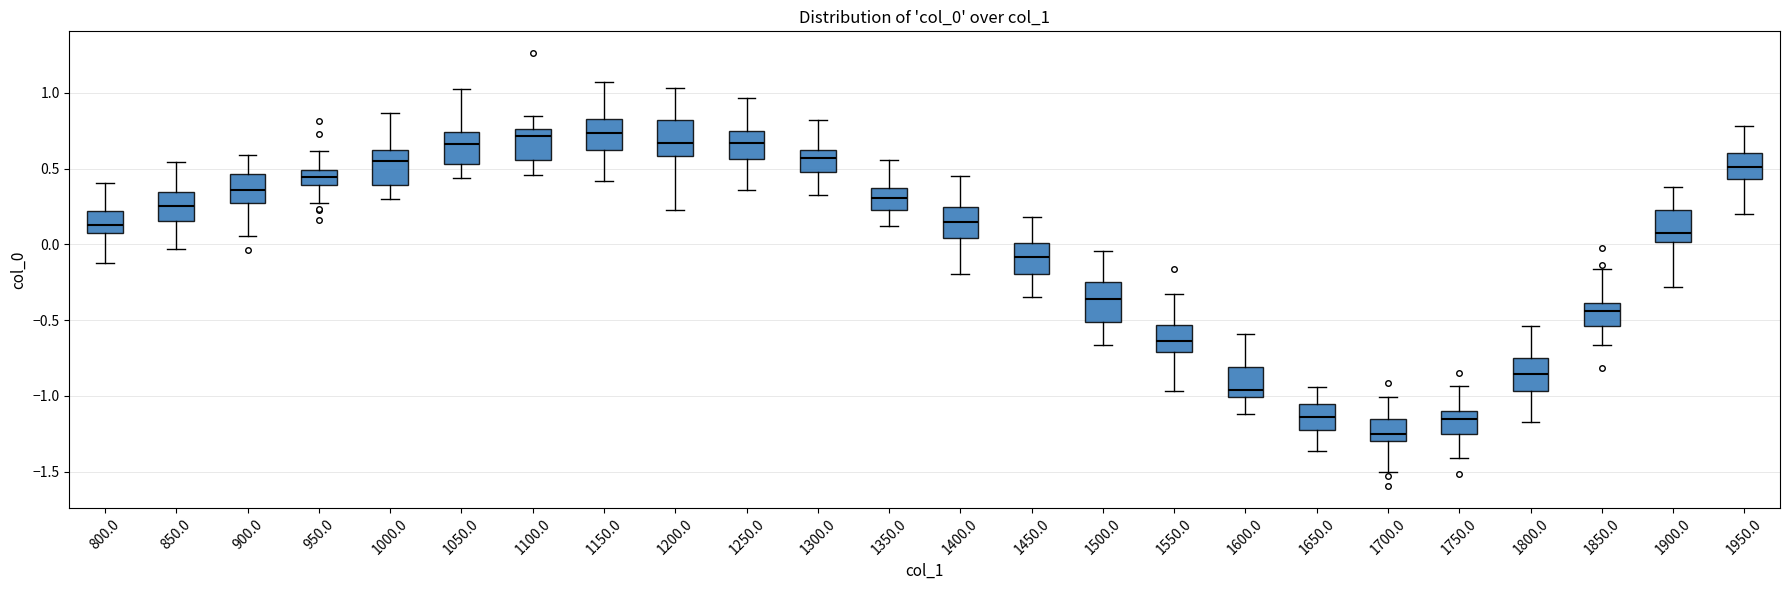

Reading left to right, read every box against the y-axis: the position of its median line, the range the box covers, and the ends of its whiskers. The values are not printed on the chart, so give them approximately, as read against the axis.

800.0: median 0.15, box 0.10 to 0.20, whiskers -0.10 to 0.40
850.0: median 0.25, box 0.15 to 0.35, whiskers -0.05 to 0.55
900.0: median 0.35, box 0.30 to 0.45, whiskers 0.05 to 0.60
950.0: median 0.45, box 0.40 to 0.50, whiskers 0.25 to 0.60
1000.0: median 0.55, box 0.40 to 0.60, whiskers 0.30 to 0.85
1050.0: median 0.65, box 0.55 to 0.75, whiskers 0.45 to 1.05
1100.0: median 0.70, box 0.55 to 0.75, whiskers 0.45 to 0.85
1150.0: median 0.75, box 0.65 to 0.85, whiskers 0.40 to 1.05
1200.0: median 0.65, box 0.60 to 0.80, whiskers 0.25 to 1.05
1250.0: median 0.65, box 0.55 to 0.75, whiskers 0.35 to 0.95
1300.0: median 0.55, box 0.50 to 0.65, whiskers 0.35 to 0.80
1350.0: median 0.30, box 0.25 to 0.35, whiskers 0.10 to 0.55
1400.0: median 0.15, box 0.05 to 0.25, whiskers -0.20 to 0.45
1450.0: median -0.10, box -0.20 to 0.00, whiskers -0.35 to 0.20
1500.0: median -0.35, box -0.50 to -0.25, whiskers -0.65 to -0.05
1550.0: median -0.65, box -0.70 to -0.55, whiskers -0.95 to -0.35
1600.0: median -0.95, box -1.00 to -0.80, whiskers -1.10 to -0.60
1650.0: median -1.15, box -1.25 to -1.05, whiskers -1.35 to -0.95
1700.0: median -1.25, box -1.30 to -1.15, whiskers -1.50 to -1.00
1750.0: median -1.15, box -1.25 to -1.10, whiskers -1.40 to -0.95
1800.0: median -0.85, box -0.95 to -0.75, whiskers -1.15 to -0.55
1850.0: median -0.45, box -0.55 to -0.40, whiskers -0.65 to -0.15
1900.0: median 0.05, box 0.00 to 0.20, whiskers -0.30 to 0.40
1950.0: median 0.50, box 0.45 to 0.60, whiskers 0.20 to 0.80